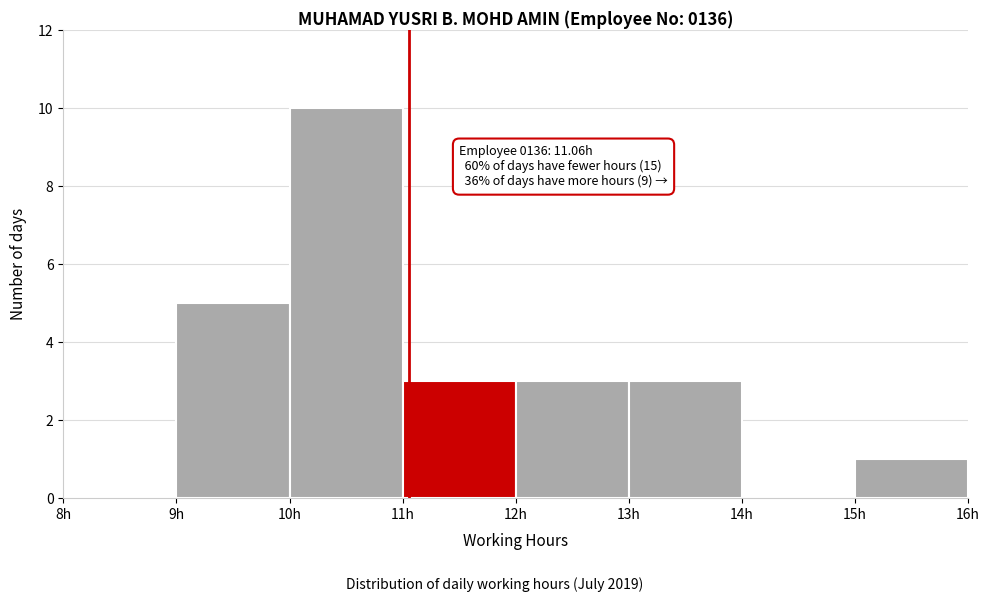

Over which range of the x-axis is the bar tallest?

10 to 11